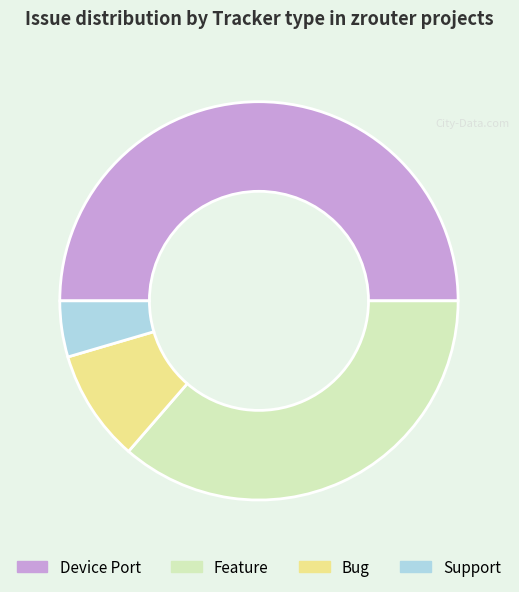

Which slice is the smallest?

Support